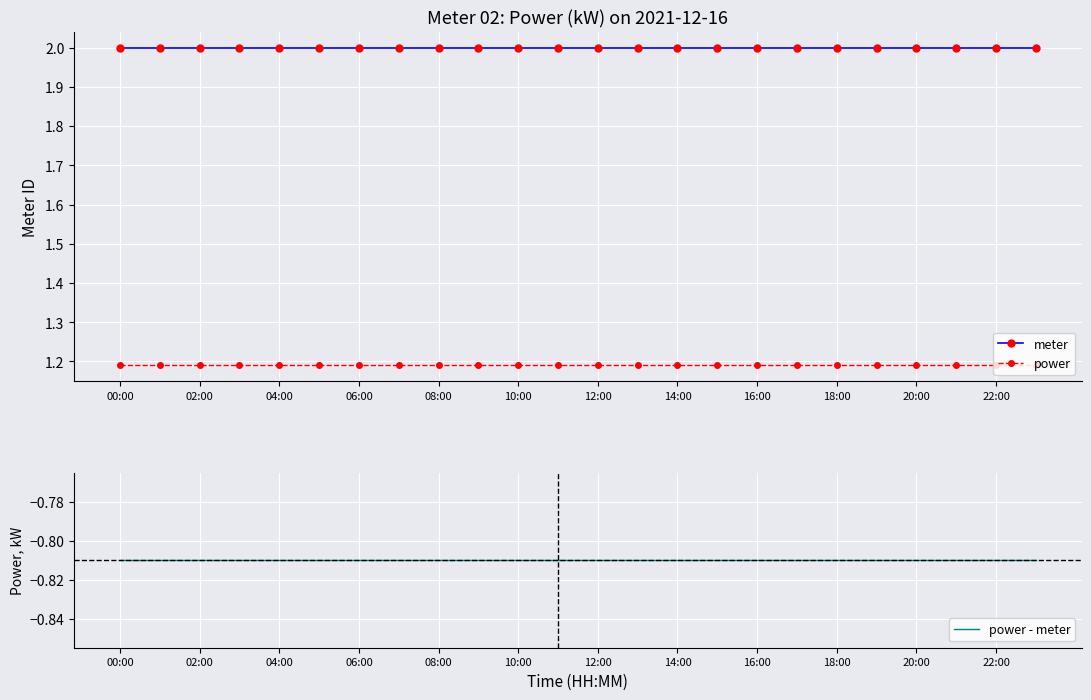

Reading left to right, what are all the values shown in this chart?

meter: 2.0	2.0	2.0	2.0	2.0	2.0	2.0	2.0	2.0	2.0	2.0	2.0	2.0	2.0	2.0	2.0	2.0	2.0	2.0	2.0	2.0	2.0	2.0	2.0
power: 1.2	1.2	1.2	1.2	1.2	1.2	1.2	1.2	1.2	1.2	1.2	1.2	1.2	1.2	1.2	1.2	1.2	1.2	1.2	1.2	1.2	1.2	1.2	1.2
power - meter: -0.8	-0.8	-0.8	-0.8	-0.8	-0.8	-0.8	-0.8	-0.8	-0.8	-0.8	-0.8	-0.8	-0.8	-0.8	-0.8	-0.8	-0.8	-0.8	-0.8	-0.8	-0.8	-0.8	-0.8